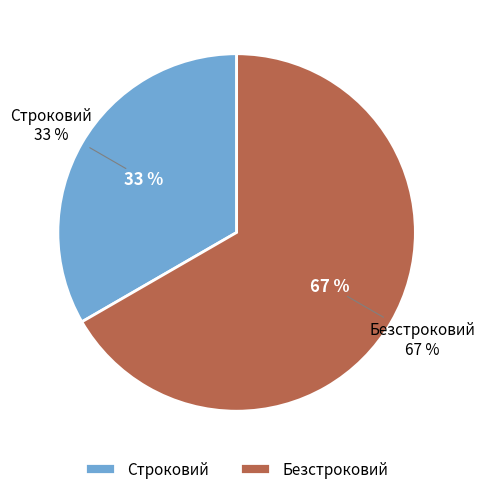

Is it true that Безстроковий is 61% of the pie?

False